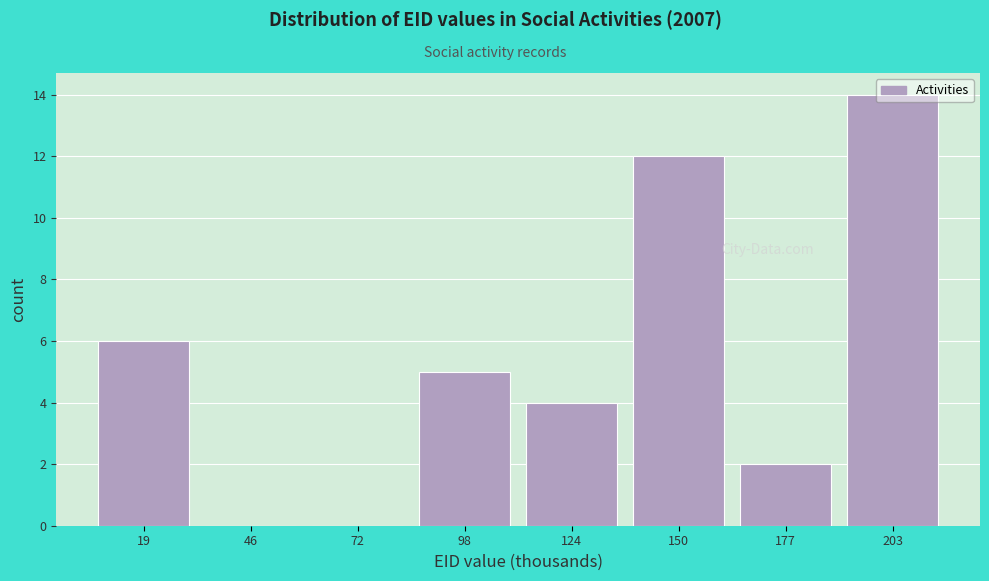

What is the sum of all values?

43